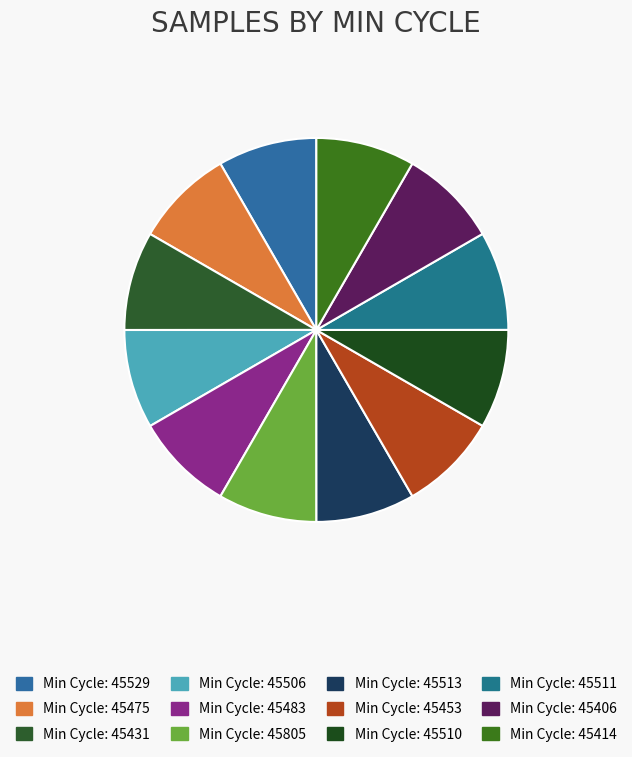

Which slice is the smallest?

45414